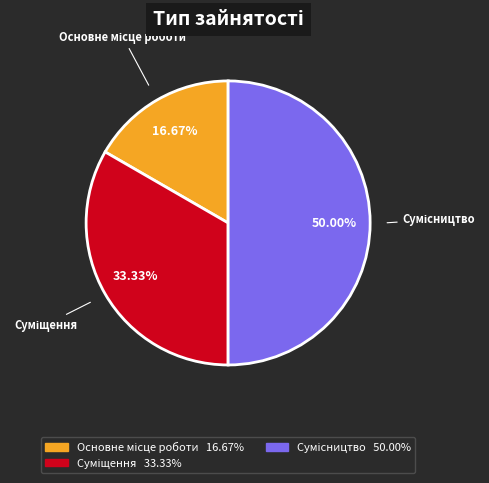

Which has a higher value, Суміщення or Сумісництво?

Сумісництво